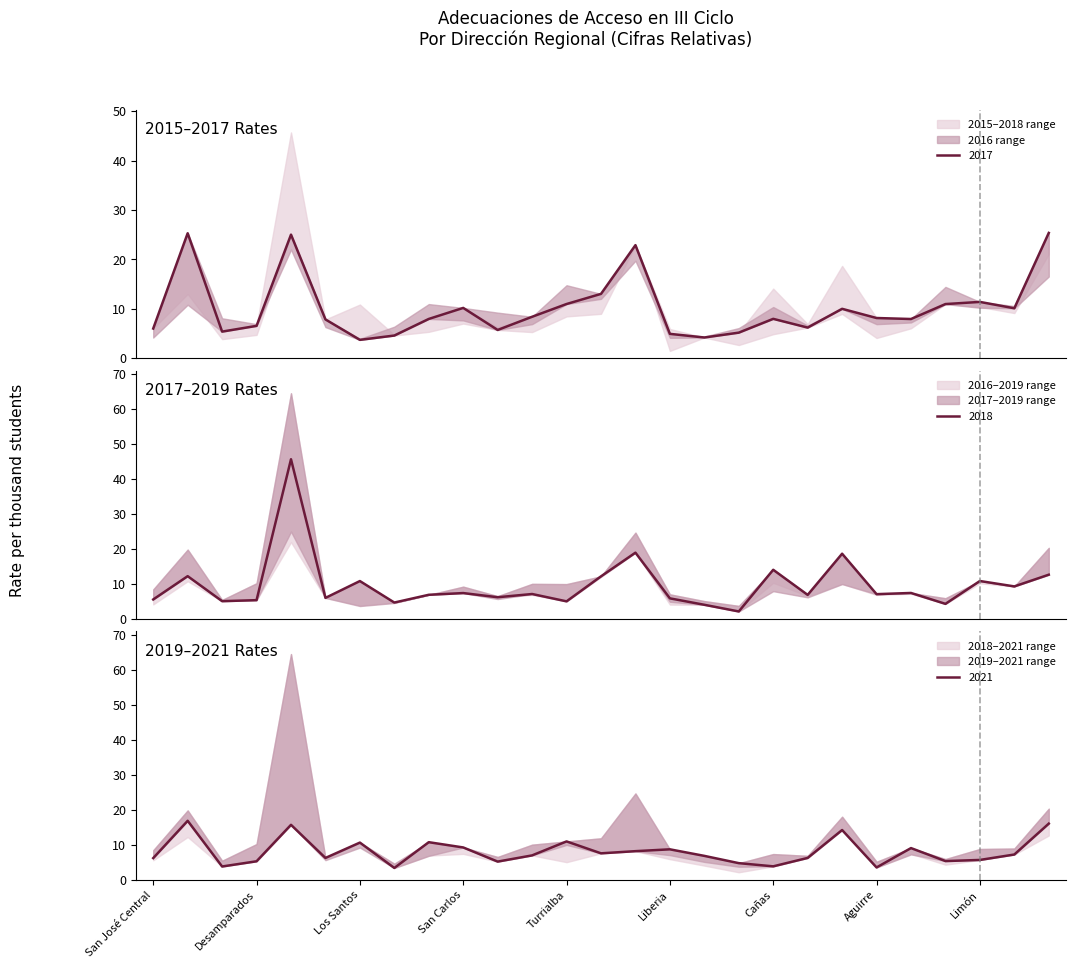

Which category has the lowest value in the 2021 series?

Alajuela